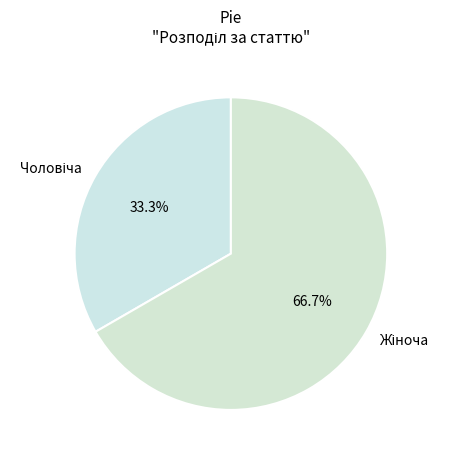

Is there a majority slice in this chart?

Yes